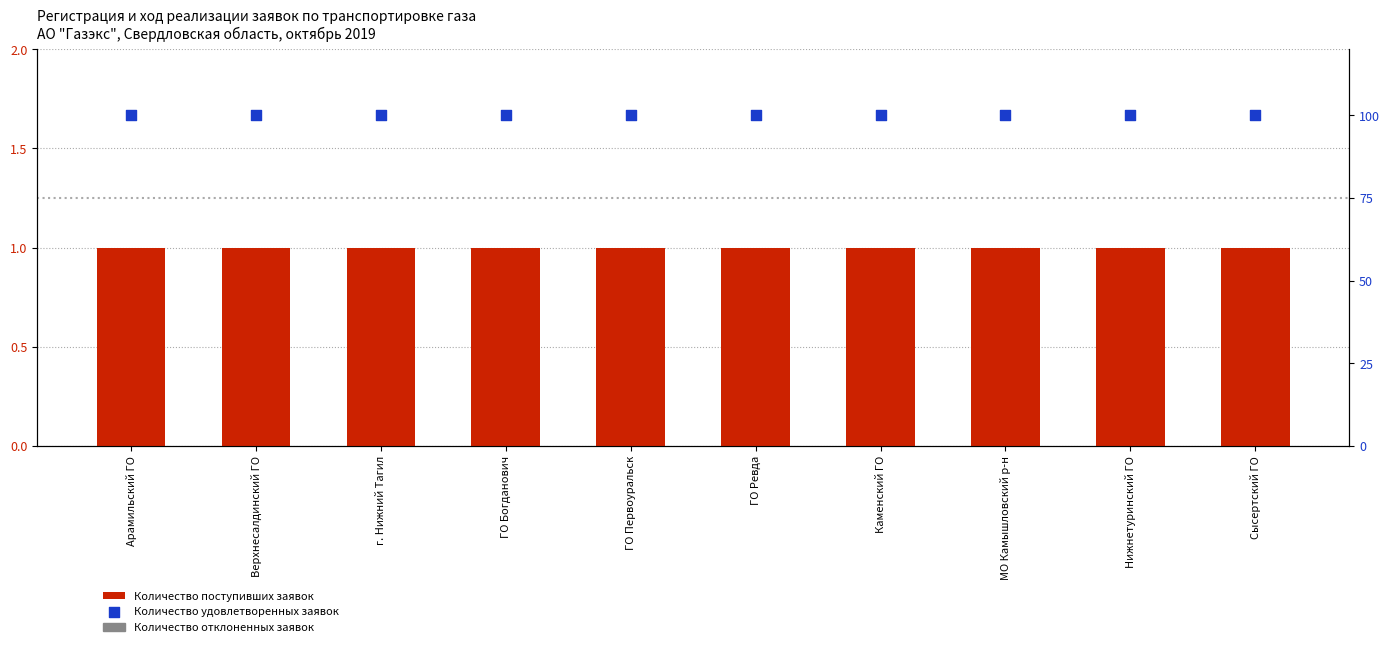

Which series has the largest total across all categories?

Количество удовлетворенных заявок